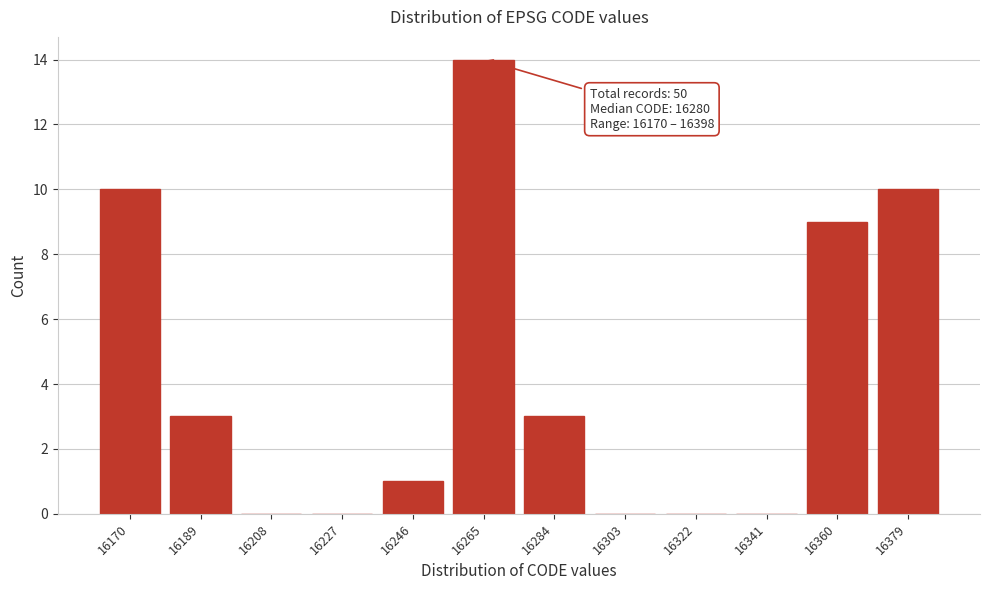

The value at 16303 is 0. True or false?

True